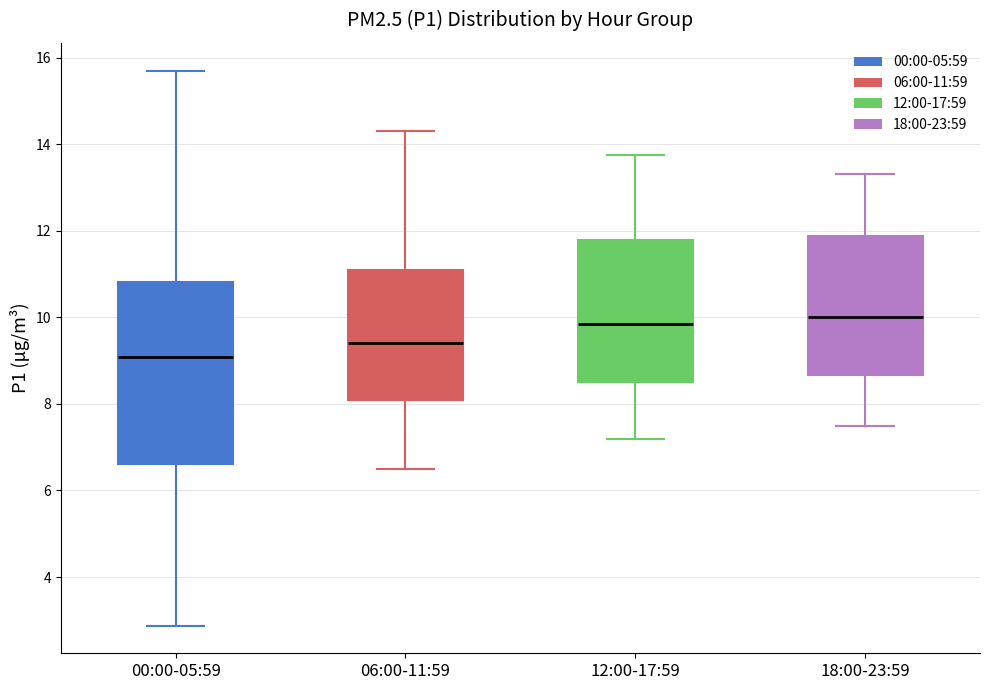

Reading left to right, transcribe this box plot: for each box, give where its median line is, the range the box spans, and where its two whiskers end, as read against the y-axis. The values are not printed on the chart, so give them approximately, as read against the axis.

00:00-05:59: median 9.0, box 6.6 to 10.8, whiskers 2.8 to 15.8
06:00-11:59: median 9.4, box 8.0 to 11.0, whiskers 6.6 to 14.4
12:00-17:59: median 9.8, box 8.6 to 11.8, whiskers 7.2 to 13.8
18:00-23:59: median 10.0, box 8.6 to 11.8, whiskers 7.6 to 13.4